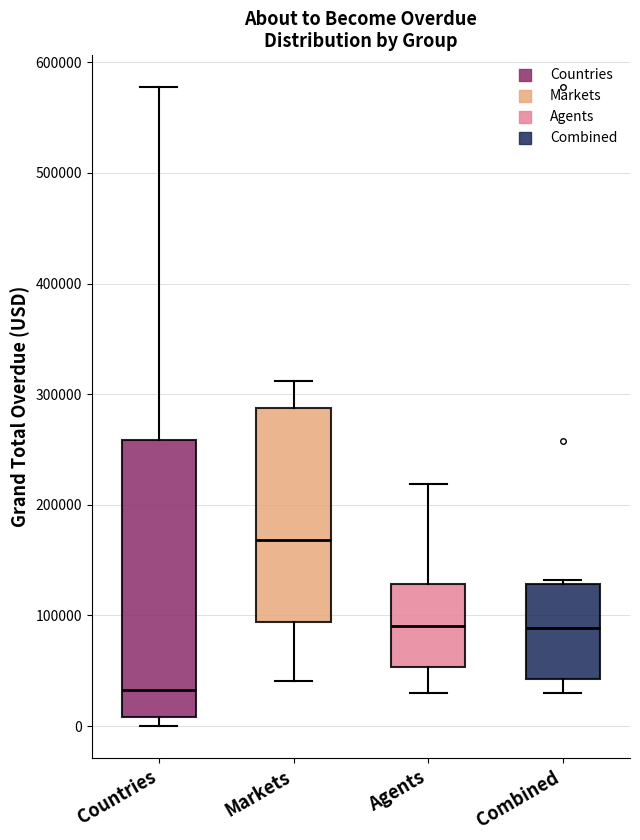

Where does the median line of the box for Countries sit on the y-axis? The values are not printed on the chart, so give them approximately, as read against the axis.

30000